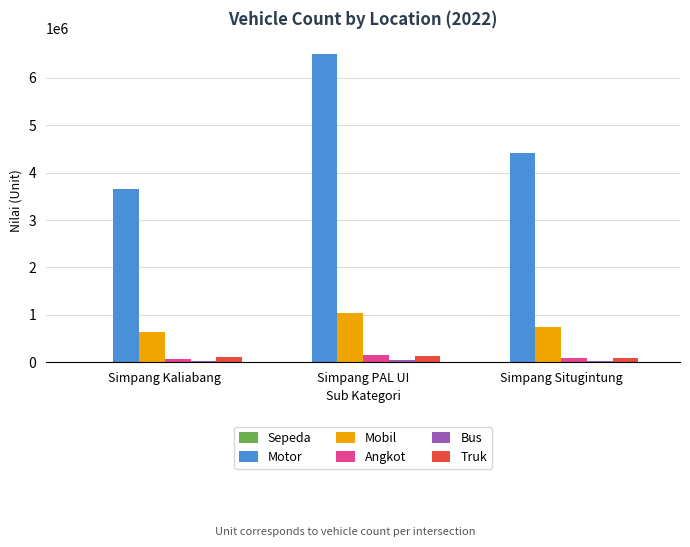

The Mobil series shows 1369805 at Simpang PAL UI. True or false?

False